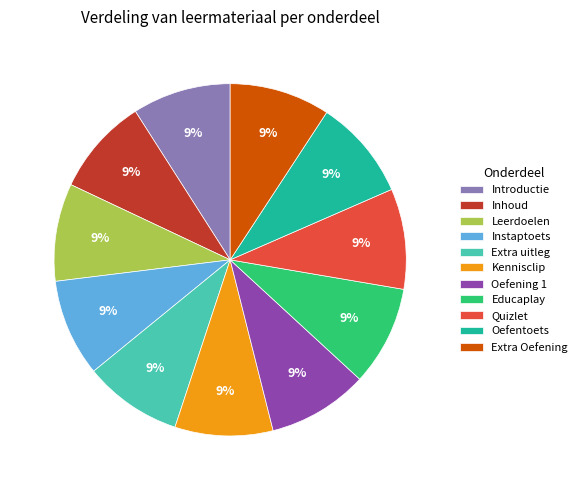

Do Kennisclip and Oefentoets together represent more than half of the pie?

No